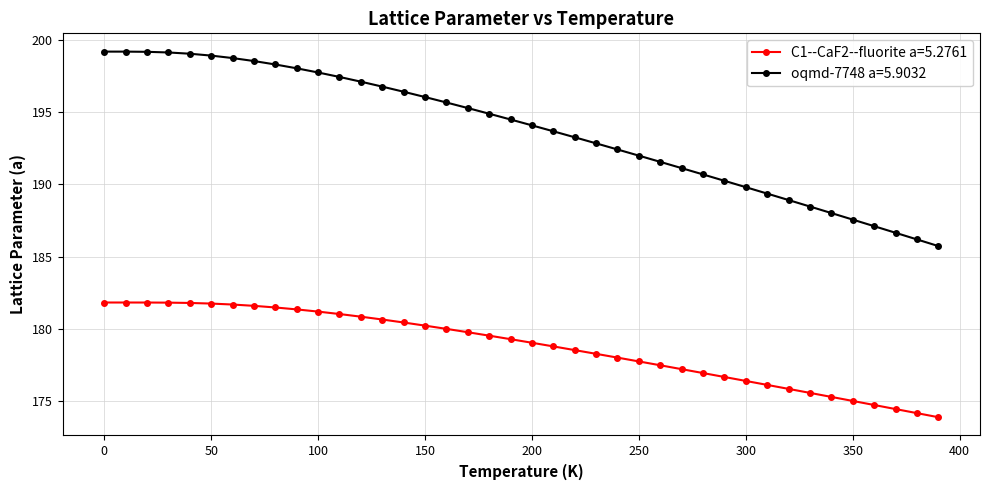

Which series has the largest total across all categories?

oqmd-7748 a=5.9032